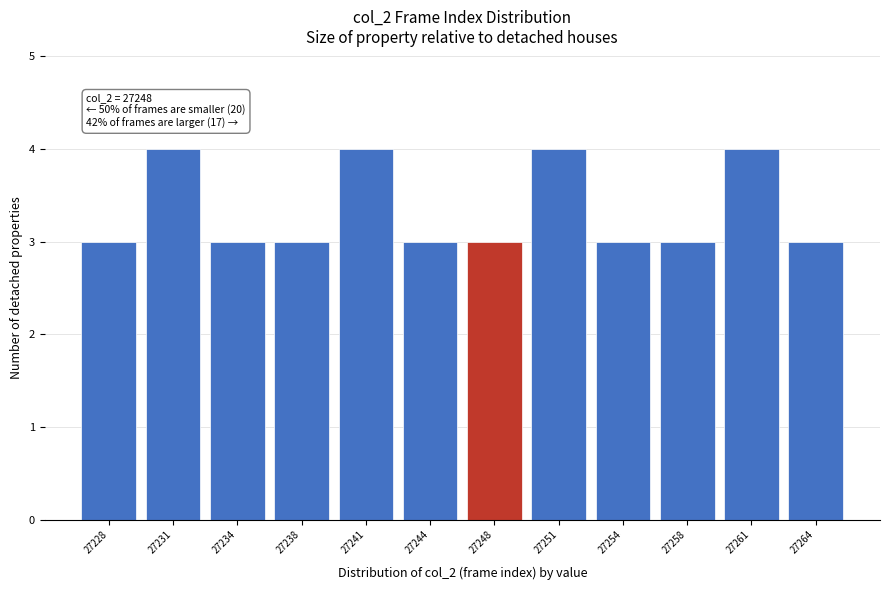

Reading left to right, list all the values displayed in this chart.

3	4	3	3	4	3	3	4	3	3	4	3